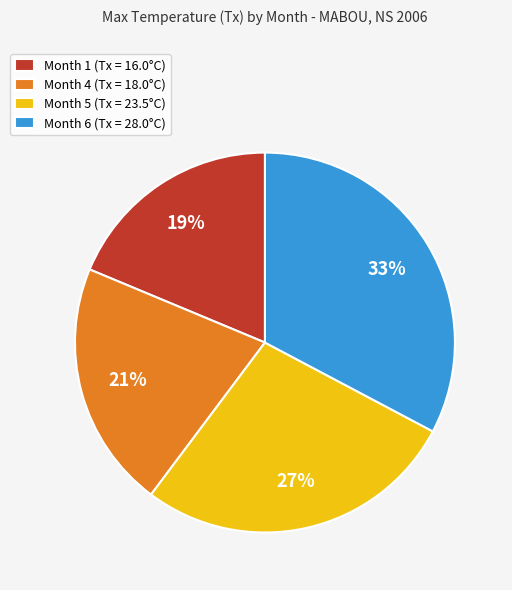

What is the largest slice in the pie chart?

Month 6